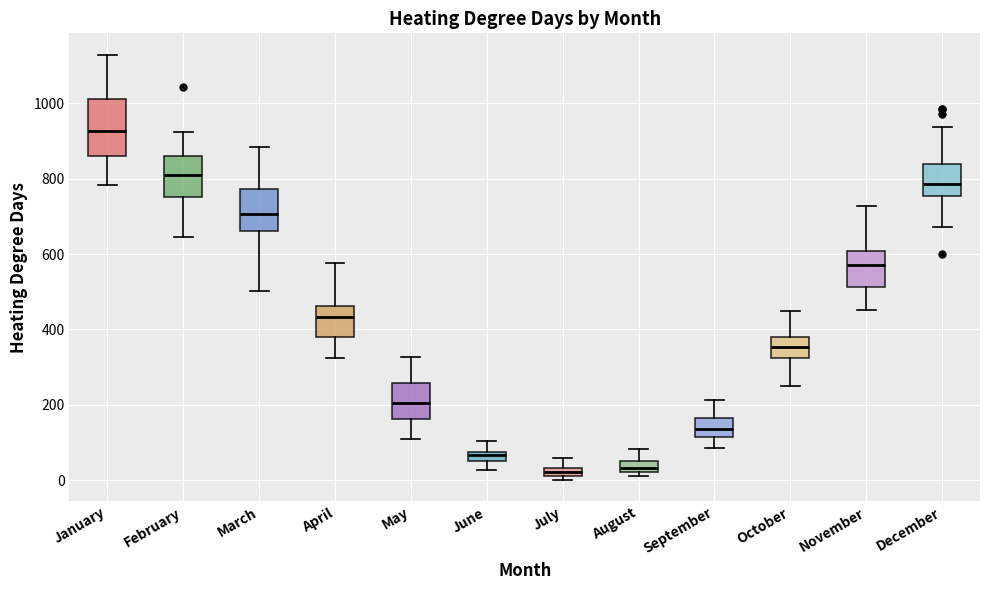

Where does the median line of the box for March sit on the y-axis? The values are not printed on the chart, so give them approximately, as read against the axis.

700